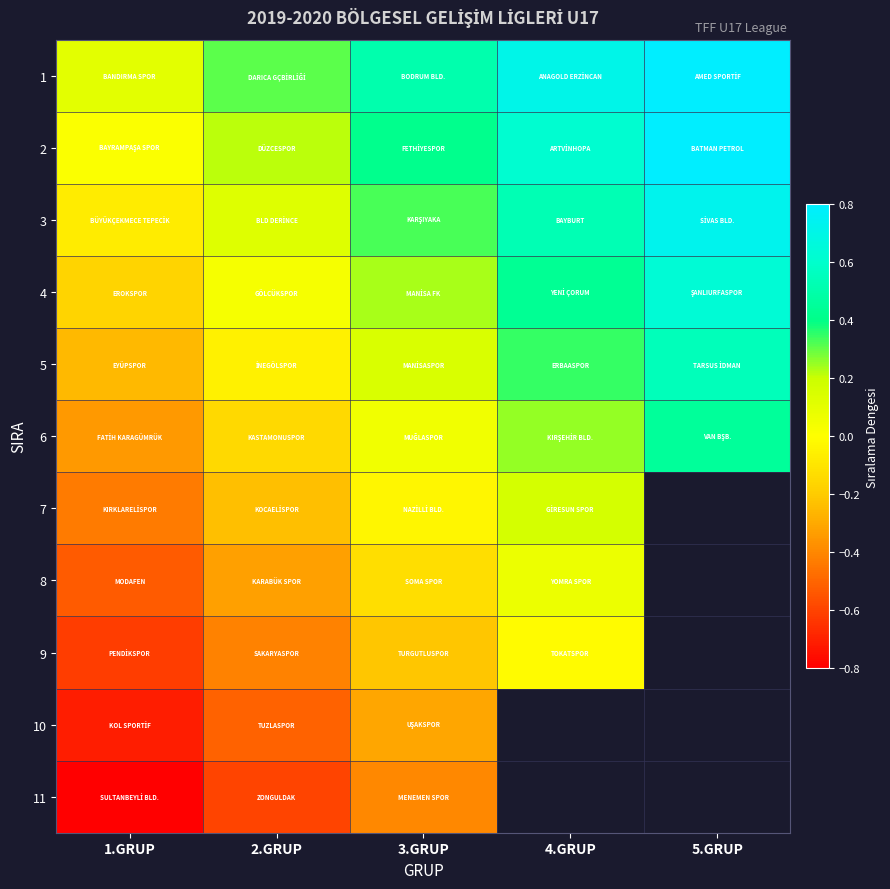

What is the spread (max minus min) of values at 3.GRUP?

0.9